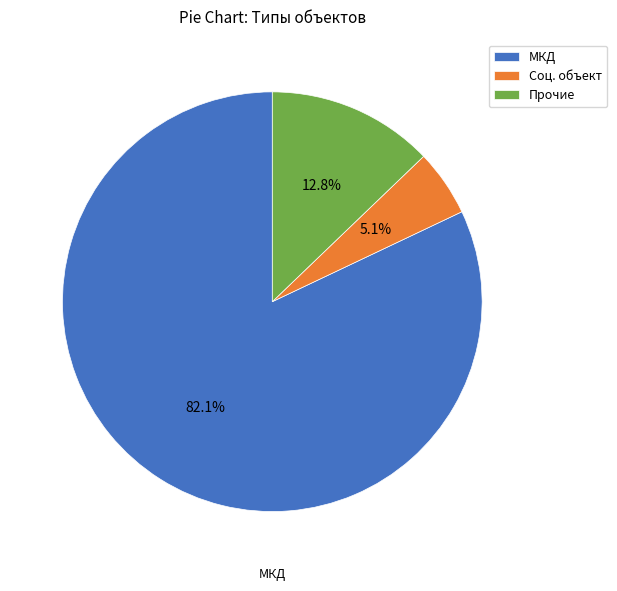

Approximately how many times larger is the value at Прочие compared to МКД?

0.2